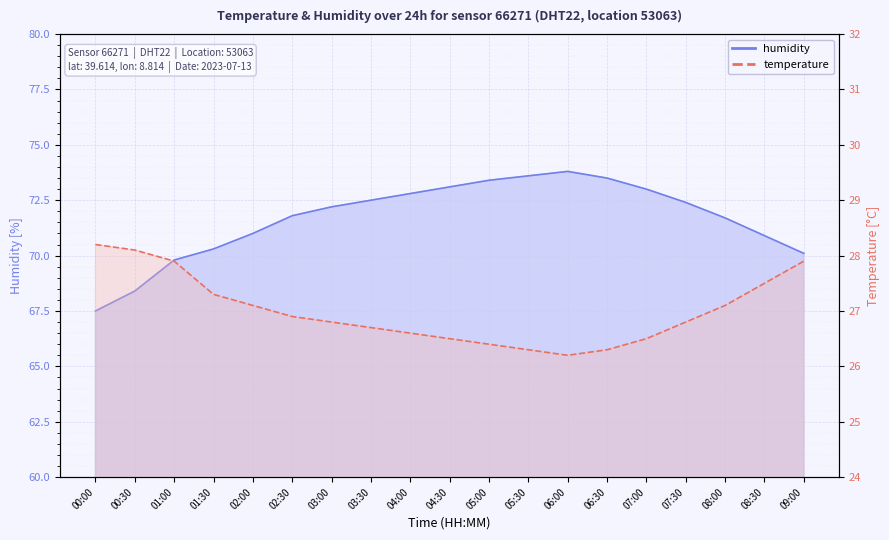

In temperature, how many points are lower than both neighbors (excluding endpoints)?

1